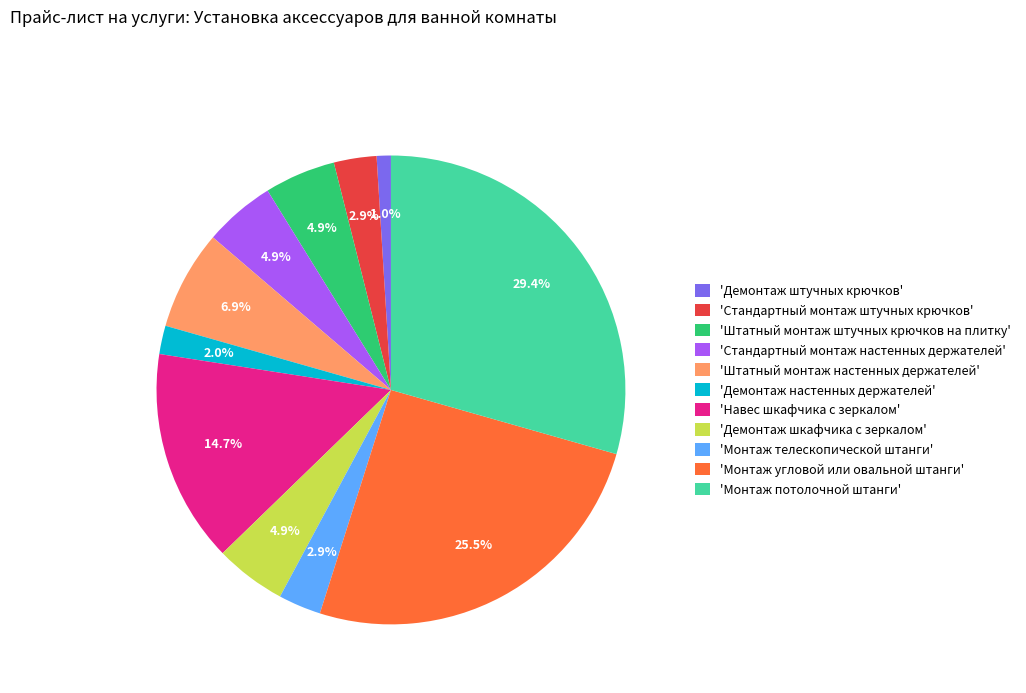

What is the ratio of the value at 'Монтаж потолочной штанги' to the value at 'Стандартный монтаж настенных держателей'?

6.0